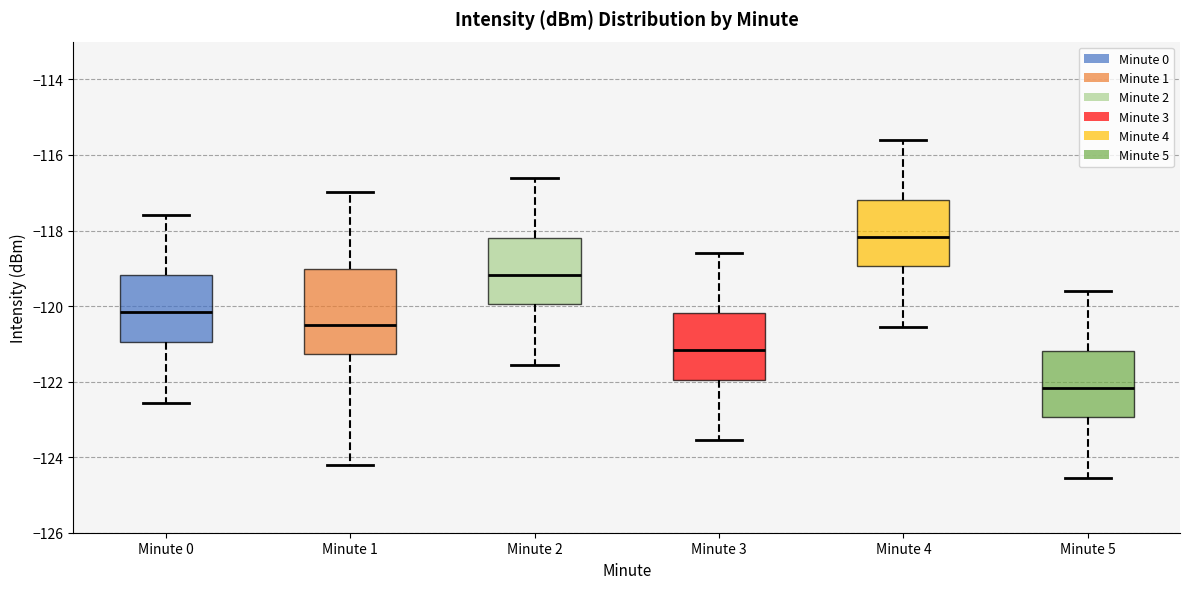

Which box is the tallest, from its lower edge to its upper edge?

Minute 1